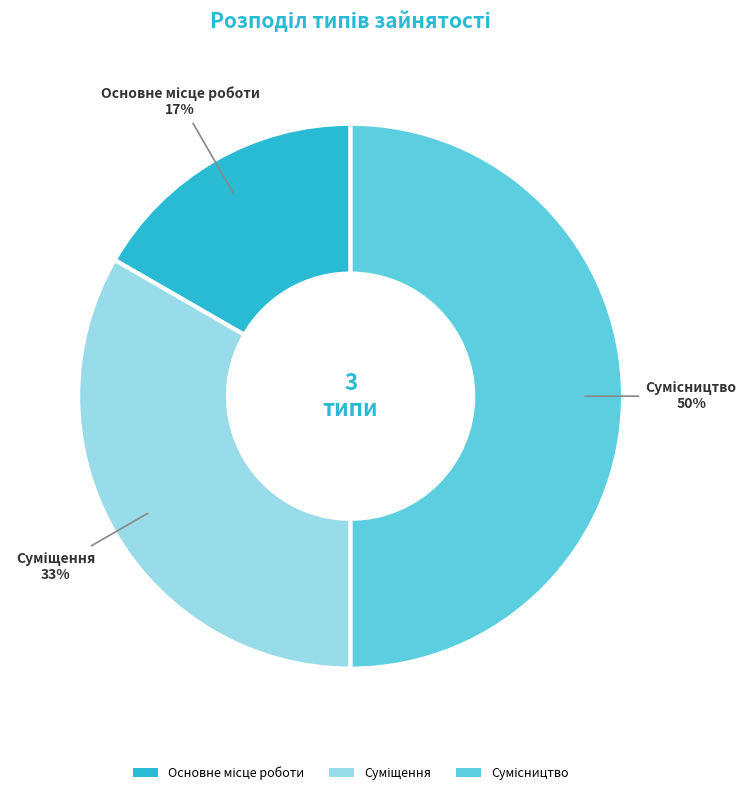

To the nearest percent, what is the difference between the largest and smallest slice percentages?

33%